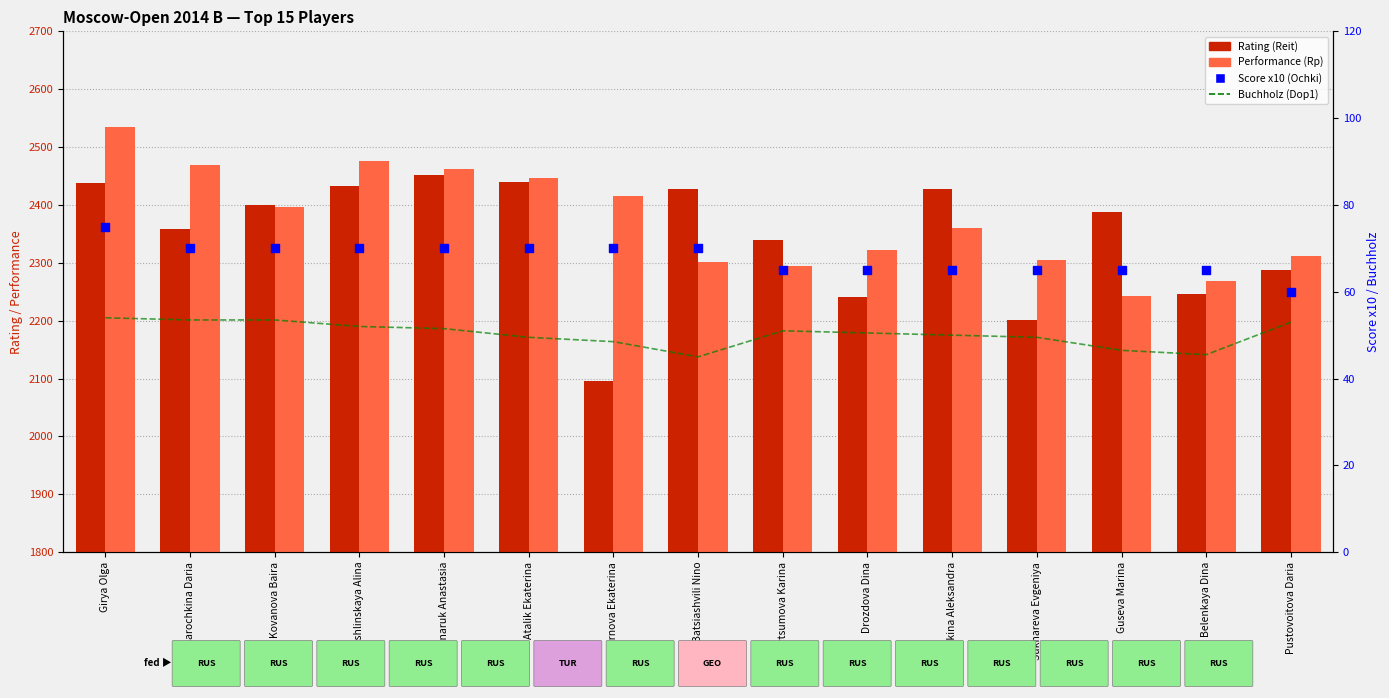

Which series reaches the maximum Y coordinate?

Performance (Rp)